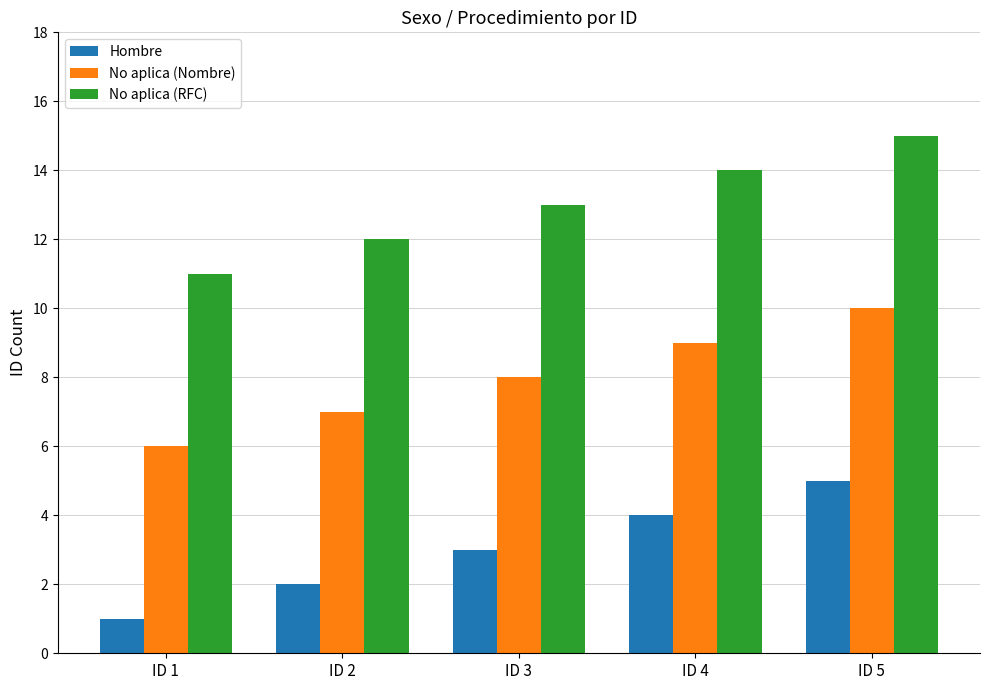

What is the approximate value of No aplica (RFC) at ID 5?

15